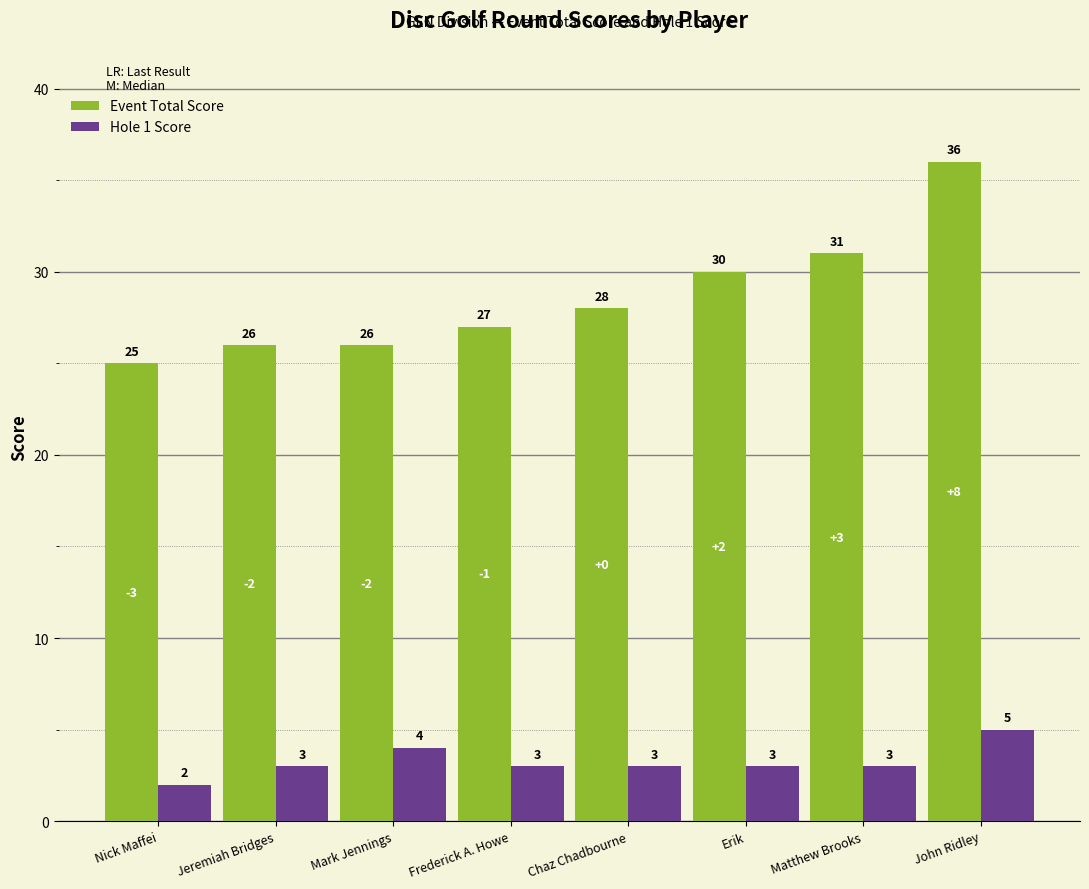

The Hole 1 Score series shows 1 at Jeremiah Bridges. True or false?

False